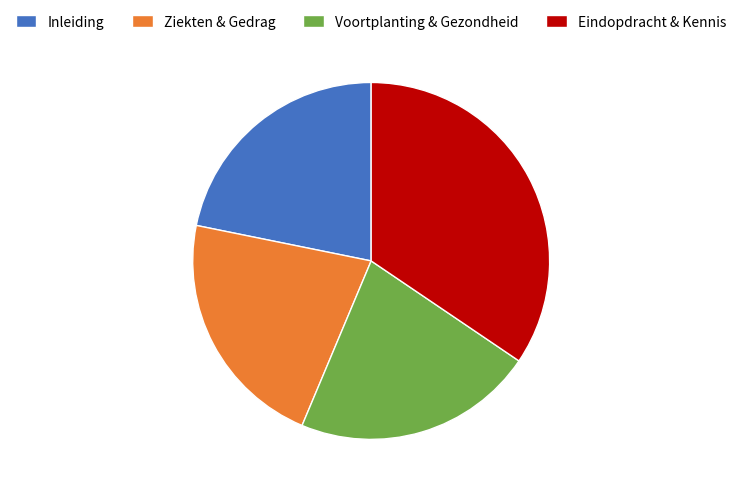

True or false: Voortplanting & Gezondheid accounts for 31% of the total.

False